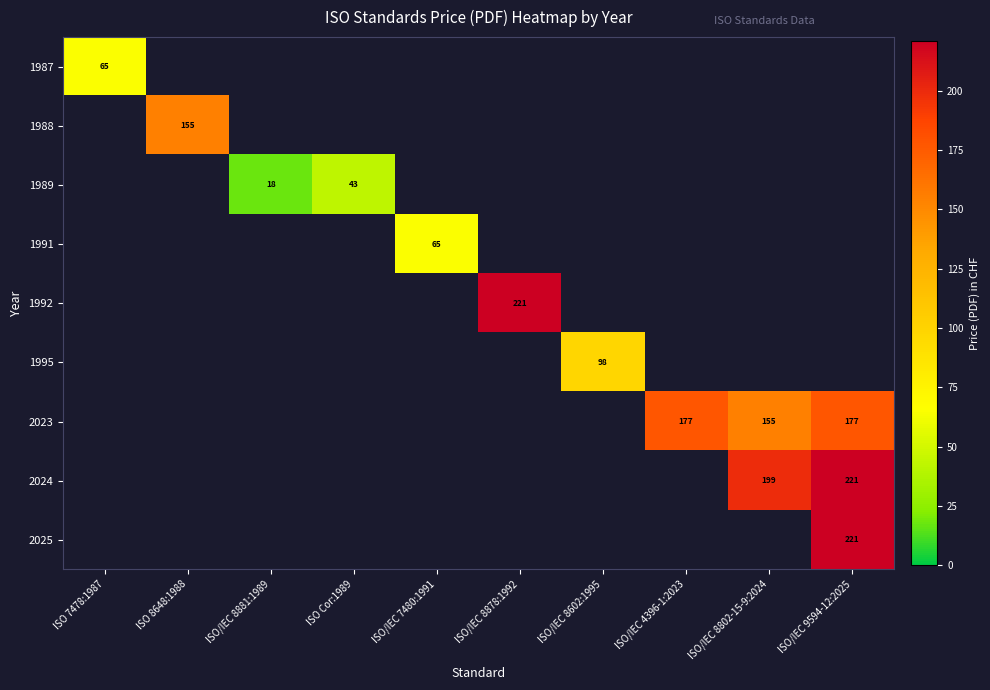

What is the sum of all 2023 values?

509